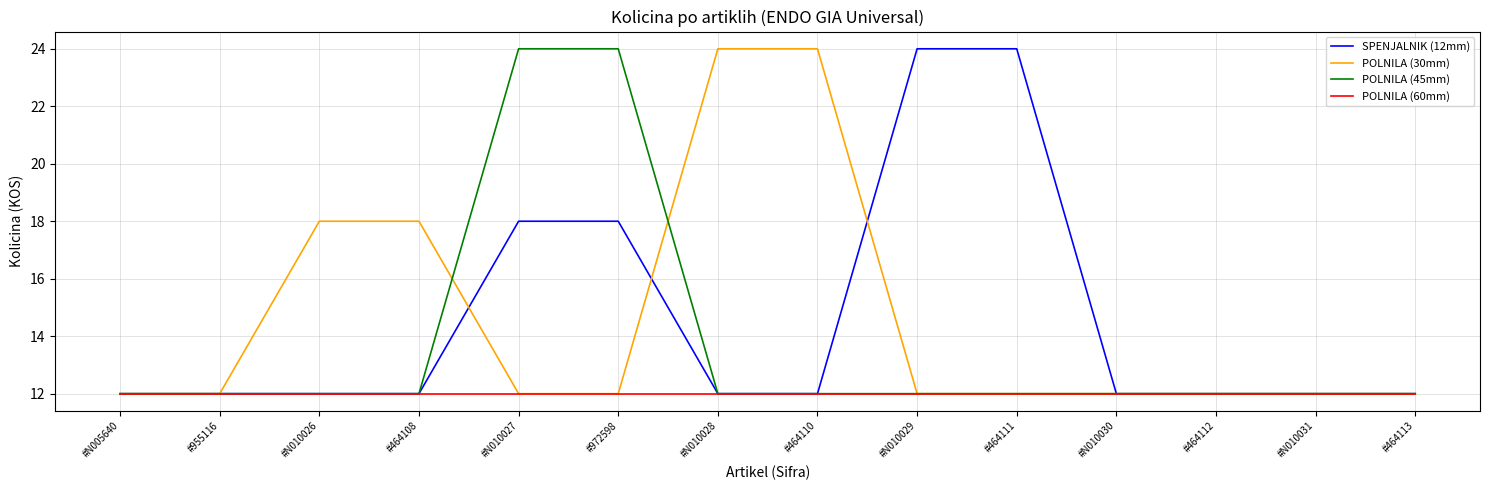

What is the maximum value for POLNILA (30mm)?

24